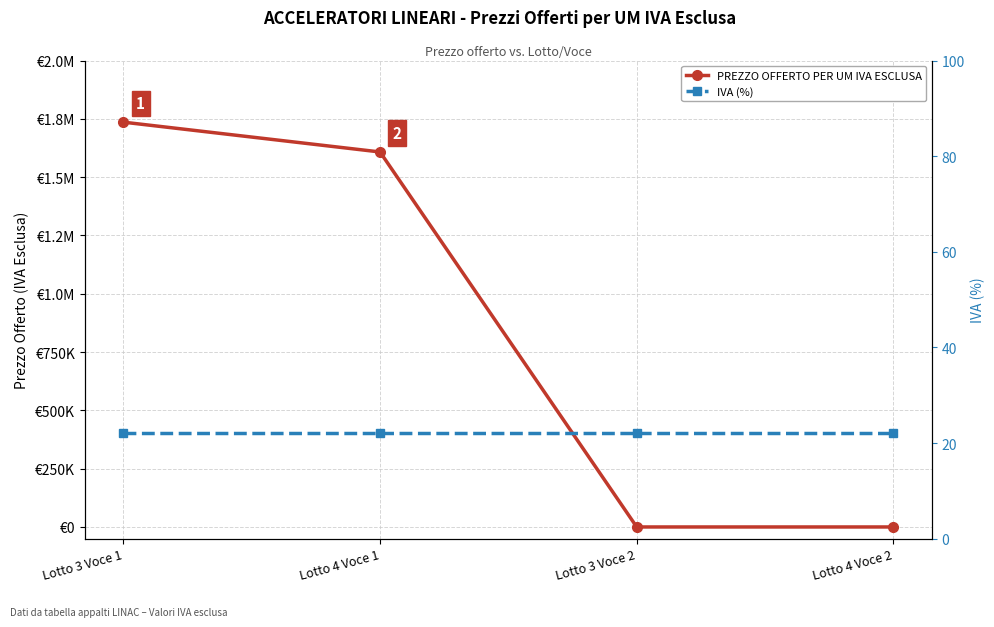

At which category is the sum across all series the highest?

Lotto 3 Voce 1